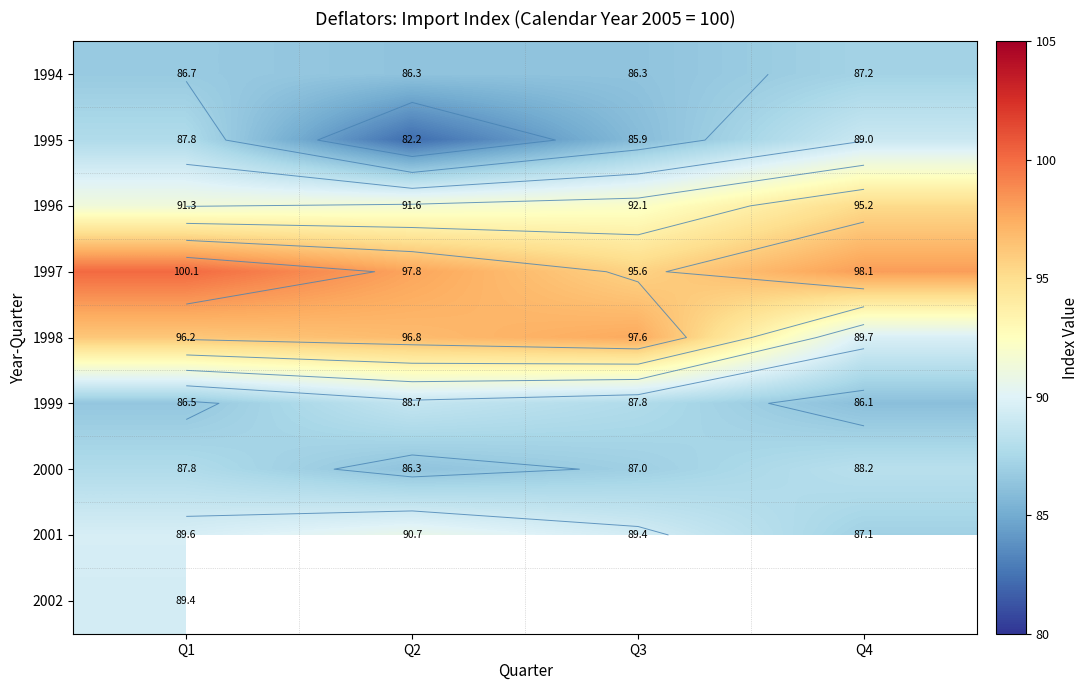

True or false: 1994 has a value of 51.8 at Q2.

False